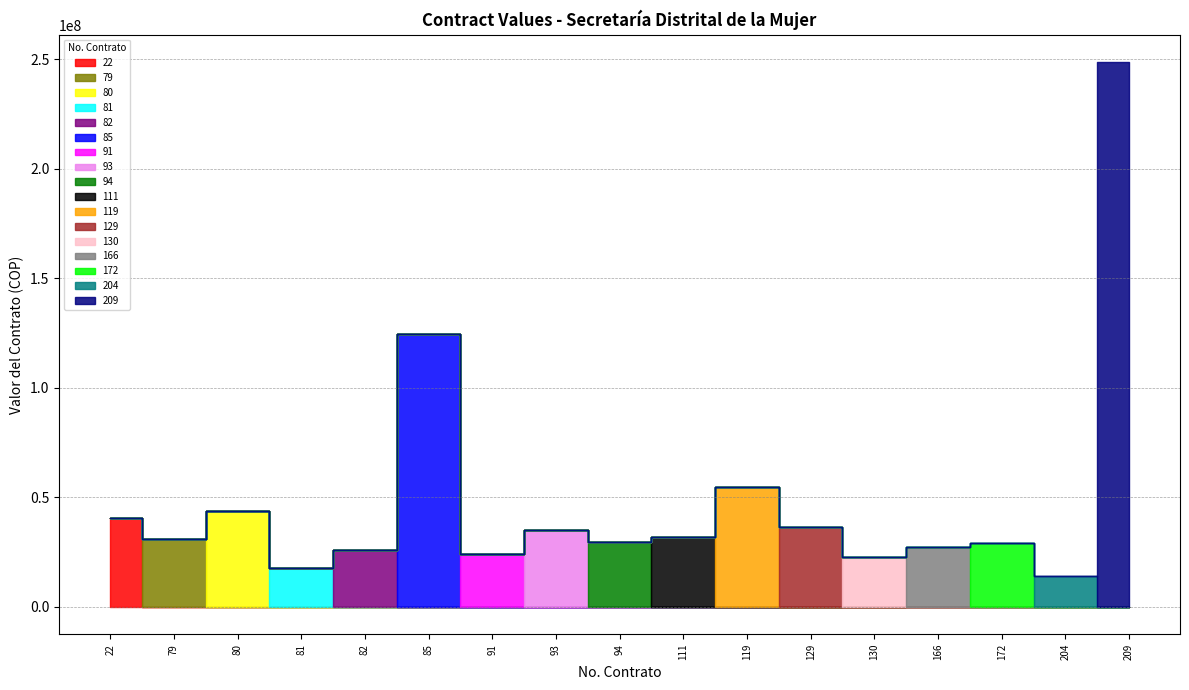

What is the value of the No. Contrato point at the 17th from the left?

209